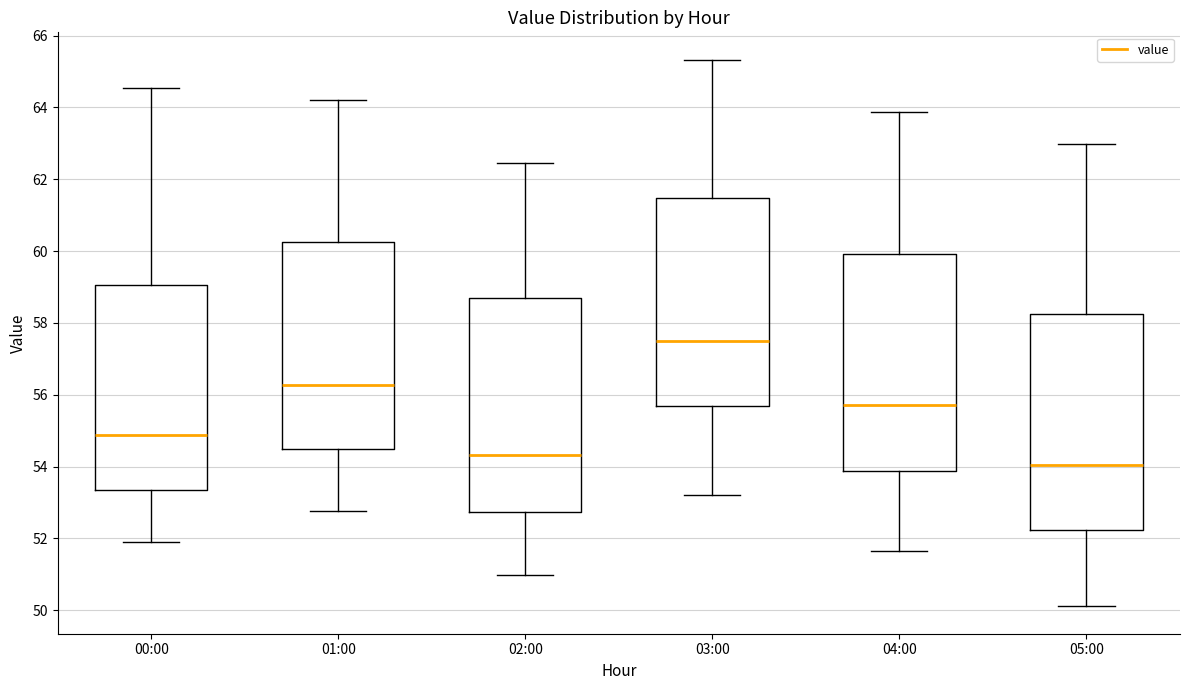

Reading left to right, transcribe this box plot: for each box, give where its median line is, the range the box spans, and where its two whiskers end, as read against the y-axis. The values are not printed on the chart, so give them approximately, as read against the axis.

00:00: median 54.8, box 53.4 to 59.0, whiskers 52.0 to 64.6
01:00: median 56.2, box 54.4 to 60.2, whiskers 52.8 to 64.2
02:00: median 54.4, box 52.8 to 58.6, whiskers 51.0 to 62.4
03:00: median 57.4, box 55.6 to 61.4, whiskers 53.2 to 65.4
04:00: median 55.8, box 53.8 to 60.0, whiskers 51.6 to 63.8
05:00: median 54.0, box 52.2 to 58.2, whiskers 50.2 to 63.0